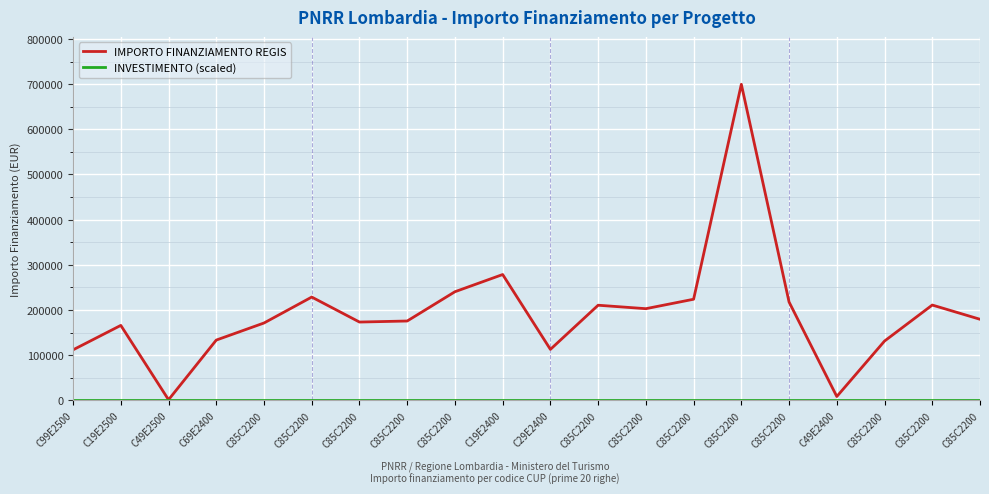

Which series has the widest spread of values?

IMPORTO FINANZIAMENTO REGIS